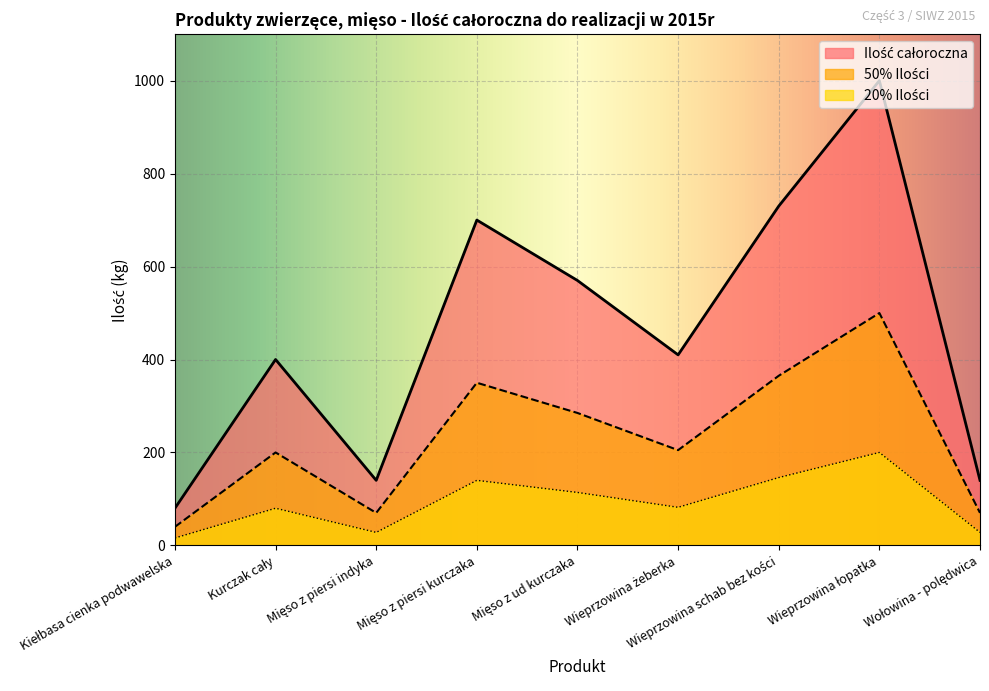

What is the maximum value shown in the chart?

1000